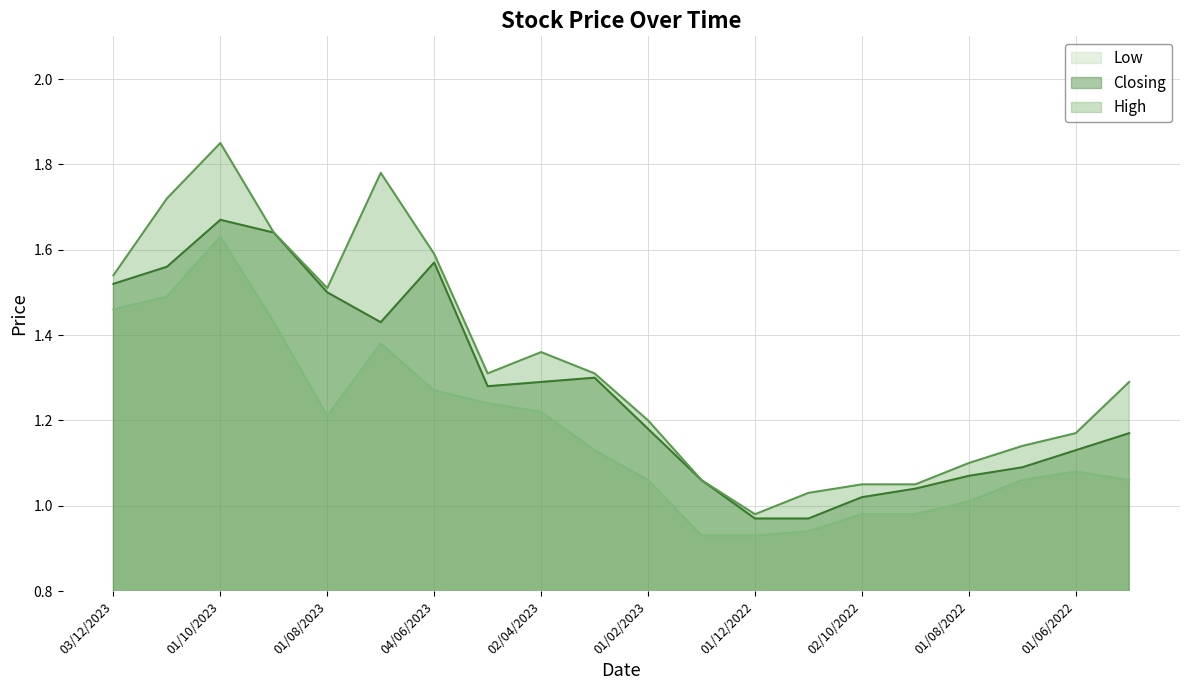

Where does the Low series first go above 1?

03/12/2023